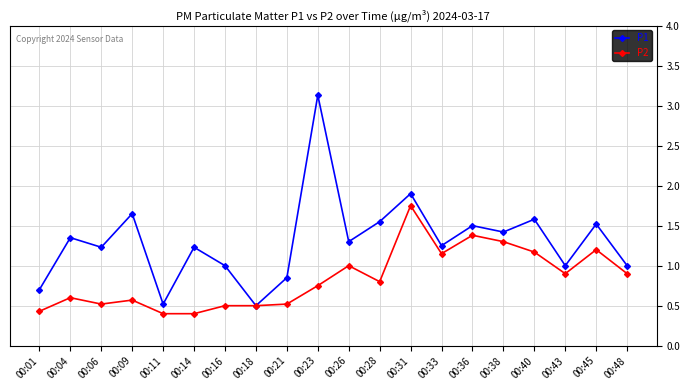

What is the difference between the second highest and minimum values in the P2 series?

1.0